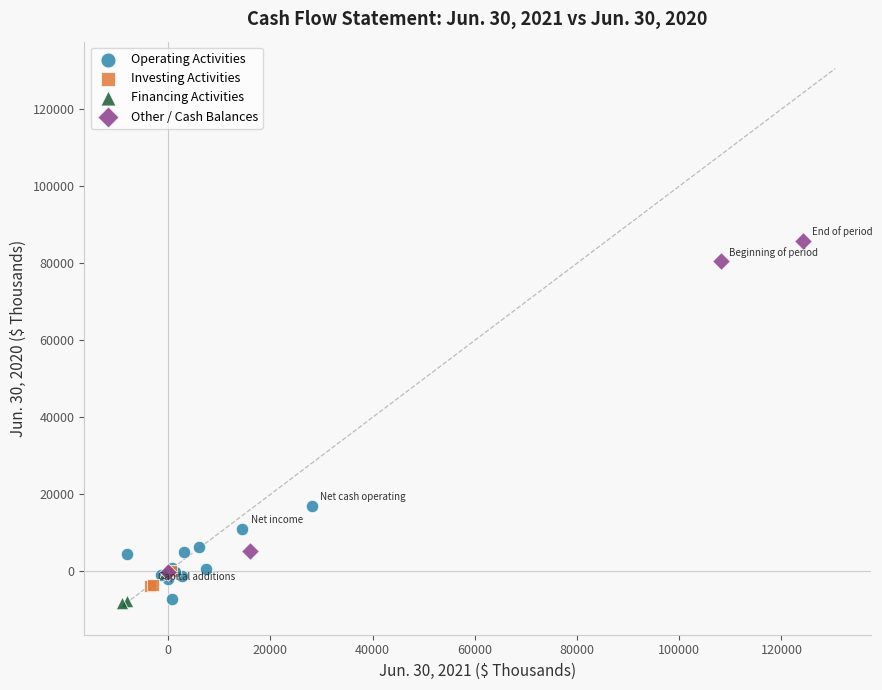

Which series has the widest spread of Y values?

Other / Cash Balances